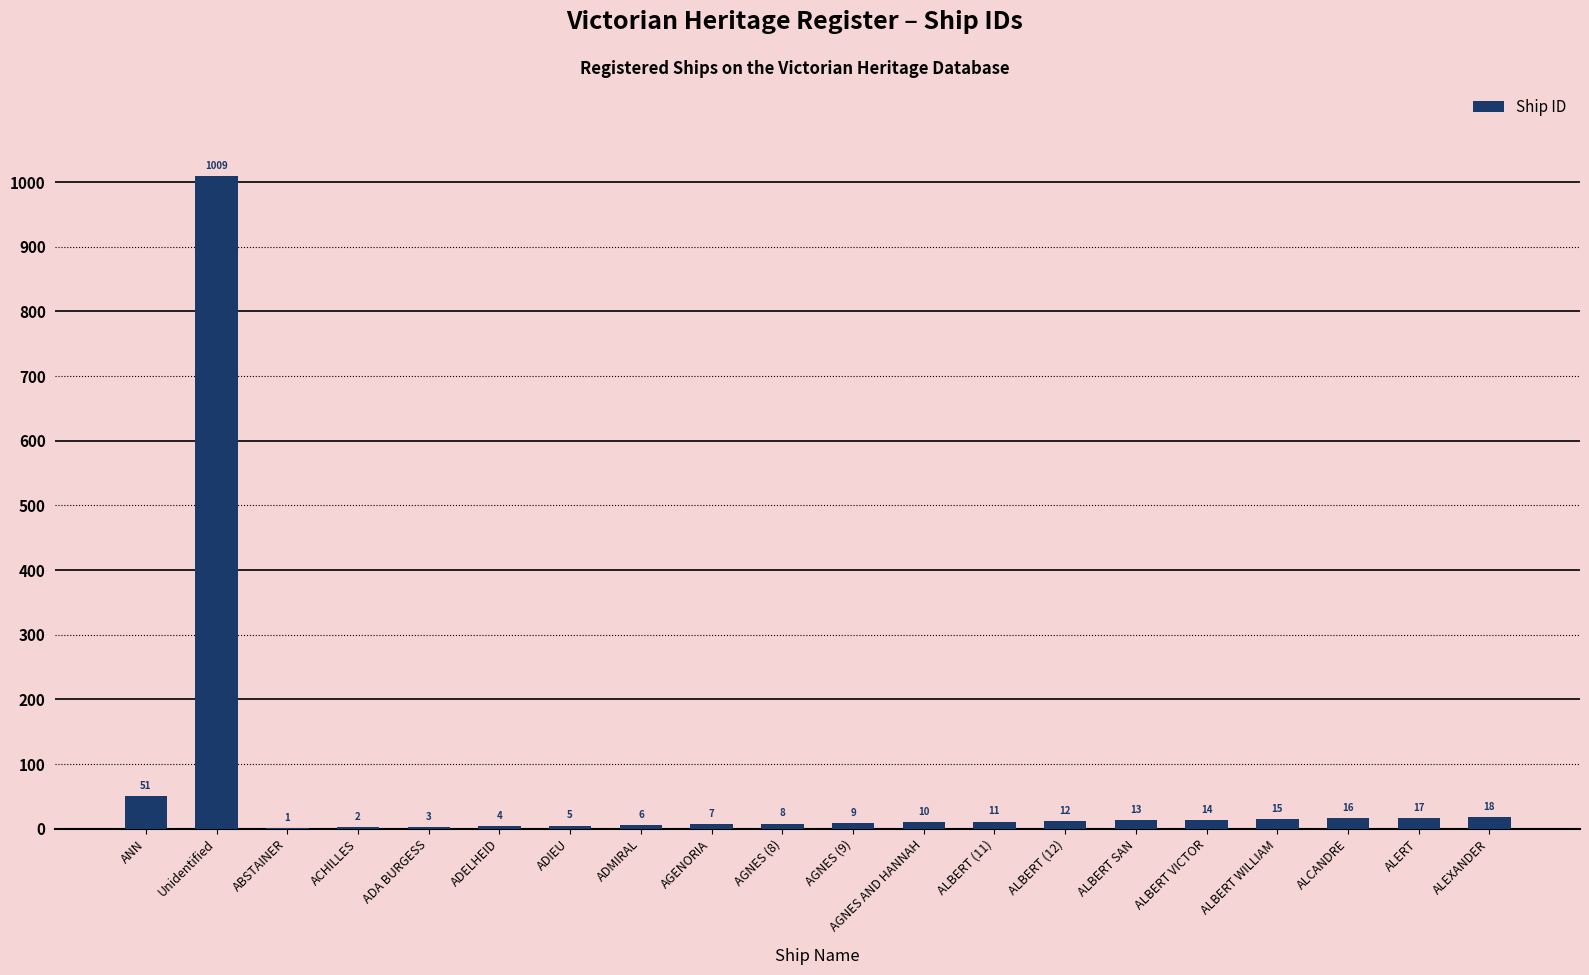

Reading left to right, what are all the values shown in this chart?

ANN=51	Unidentified=1009	ABSTAINER=1	ACHILLES=2	ADA BURGESS=3	ADELHEID=4	ADIEU=5	ADMIRAL=6	AGENORIA=7	AGNES (8)=8	AGNES (9)=9	AGNES AND HANNAH=10	ALBERT (11)=11	ALBERT (12)=12	ALBERT SAN=13	ALBERT VICTOR=14	ALBERT WILLIAM=15	ALCANDRE=16	ALERT=17	ALEXANDER=18